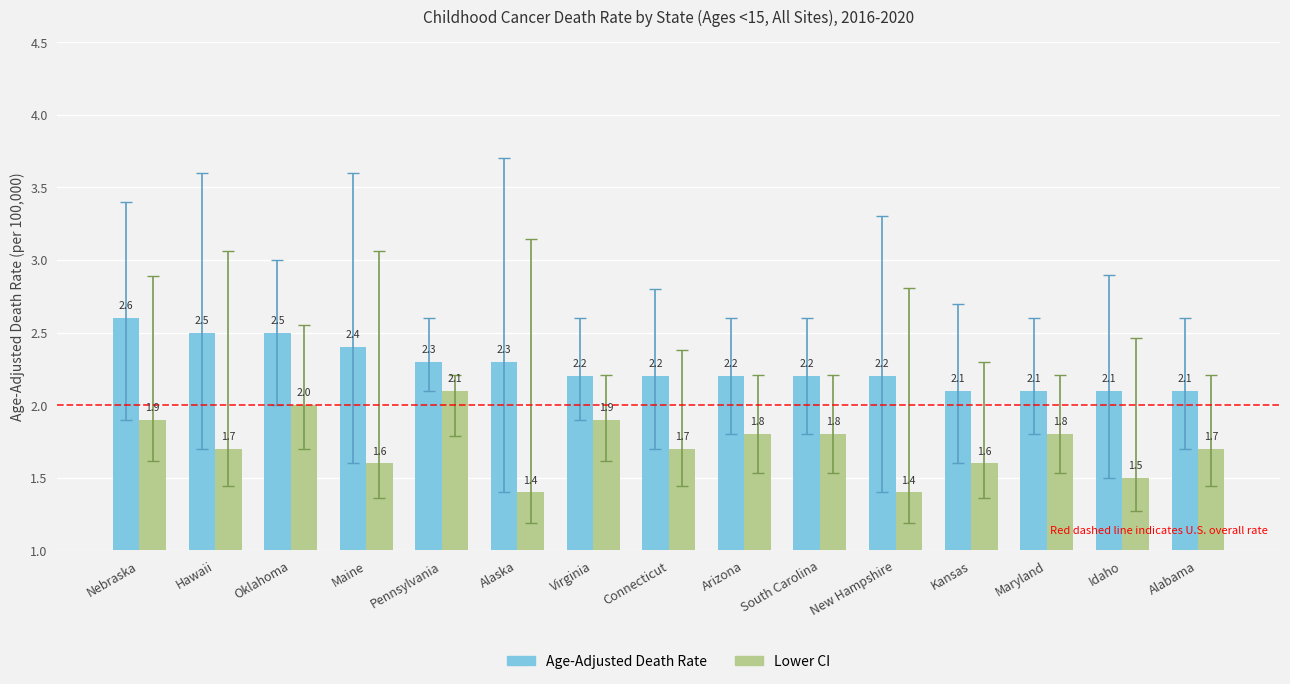

What is the total value across all series at Kansas?

3.7